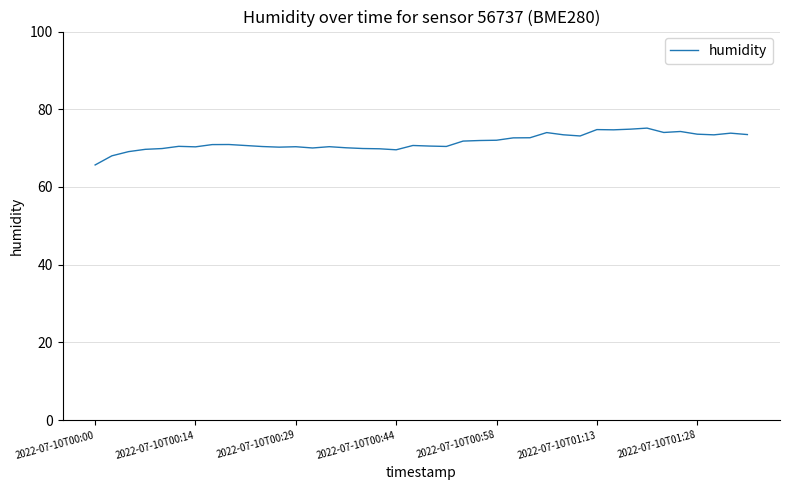

What is the minimum value shown in the chart?

65.7